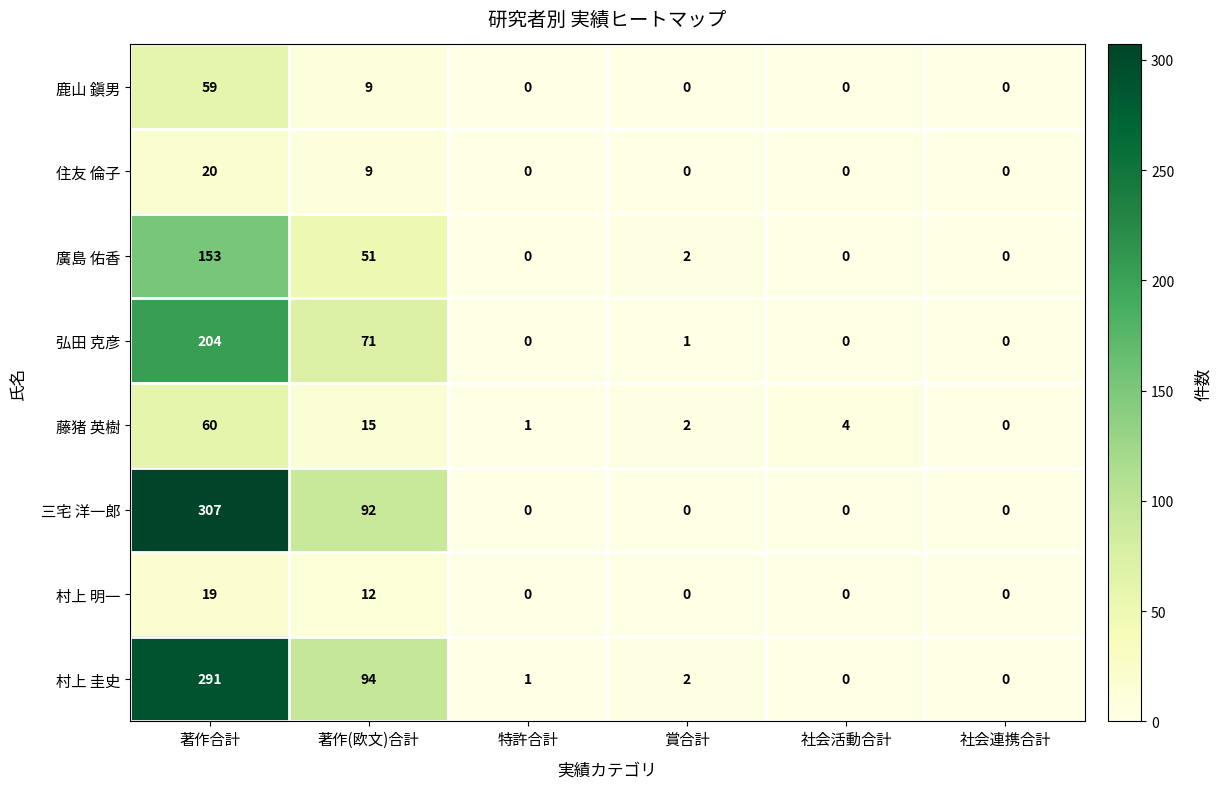

List the labels in order of 藤猪 英樹 value, smallest first.

社会連携合計, 特許合計, 賞合計, 社会活動合計, 著作(欧文)合計, 著作合計